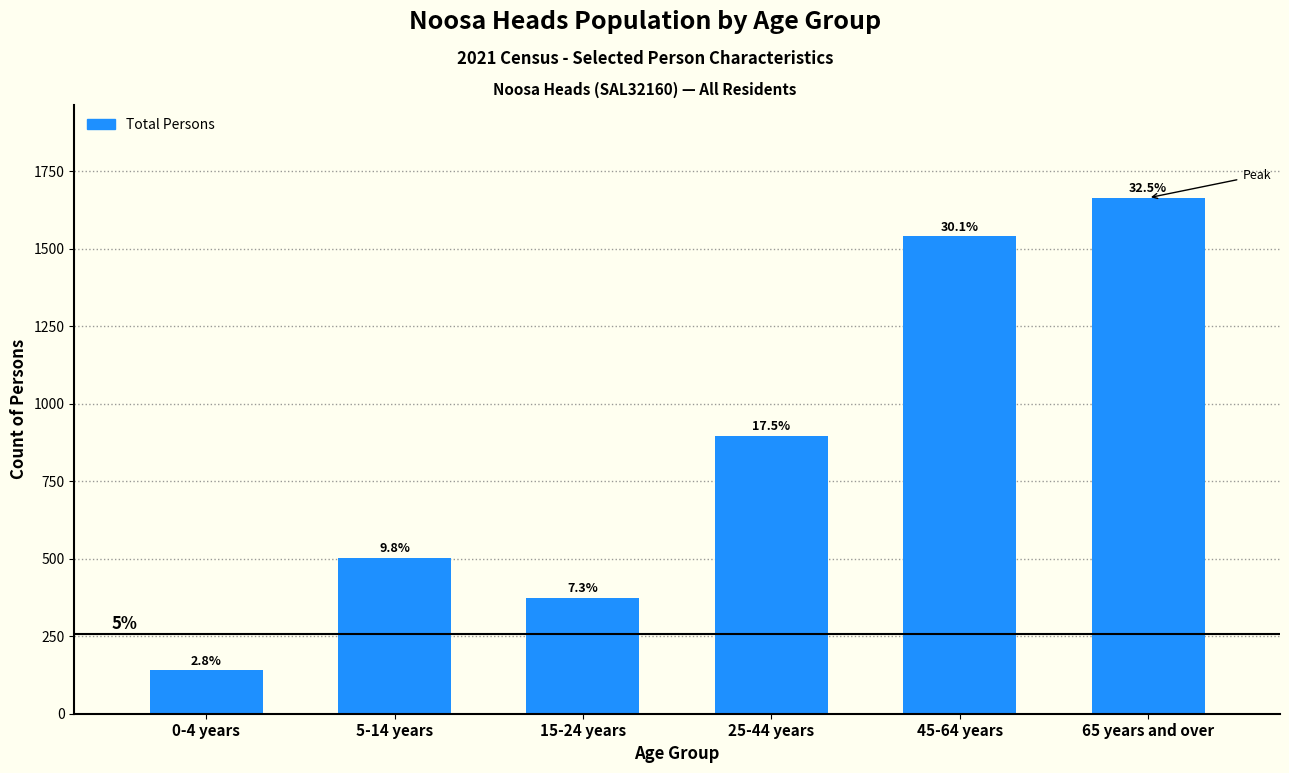

How many bars are there in total?

6